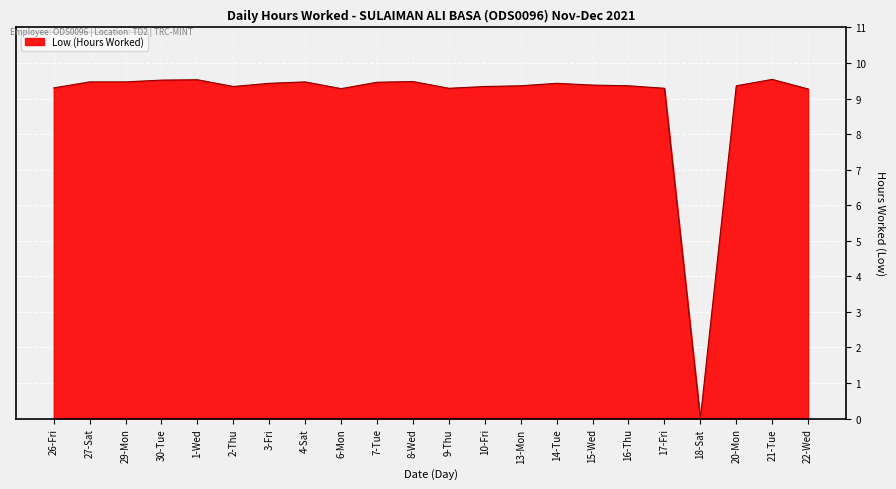

What is the average value?

9.0